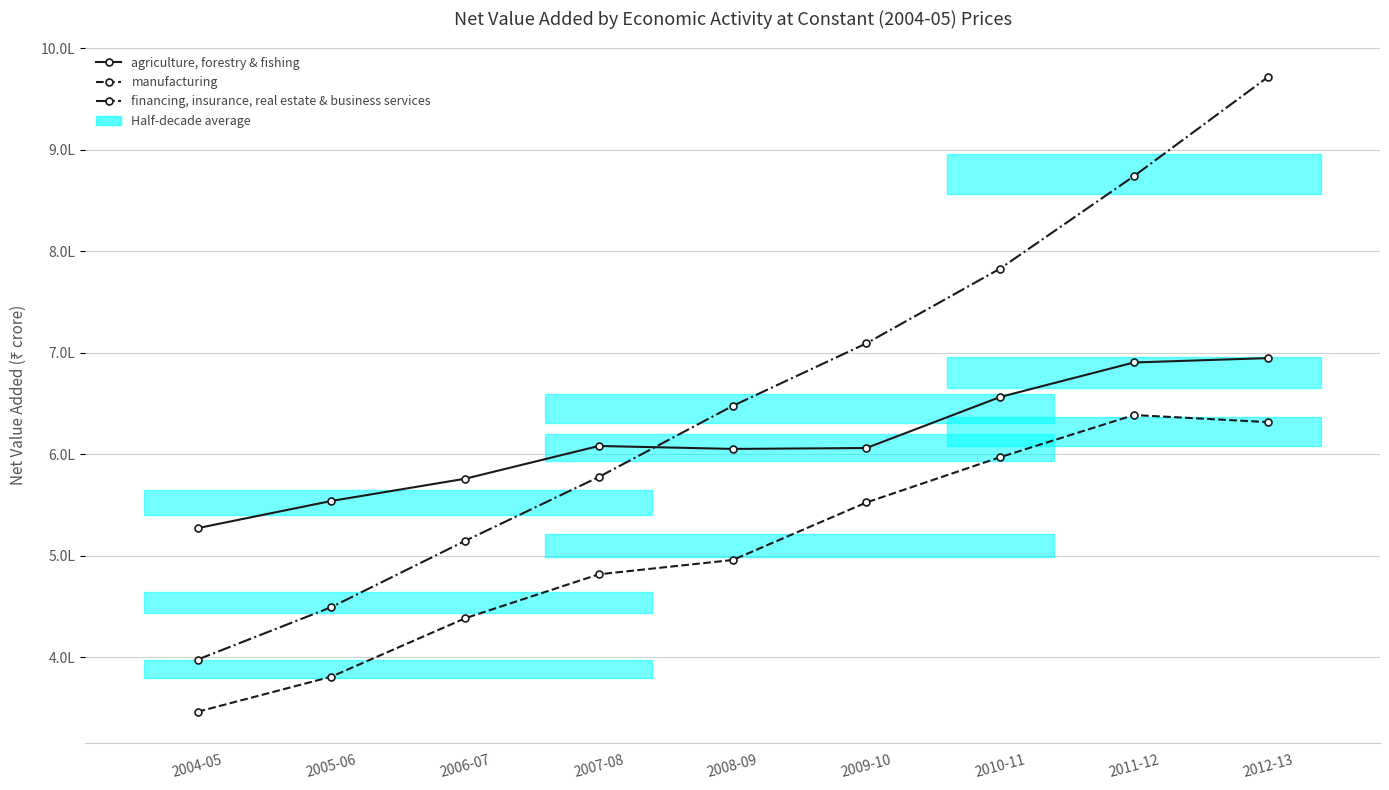

True or false: agriculture, forestry & fishing has a value of 527289 at 2004-05.

True